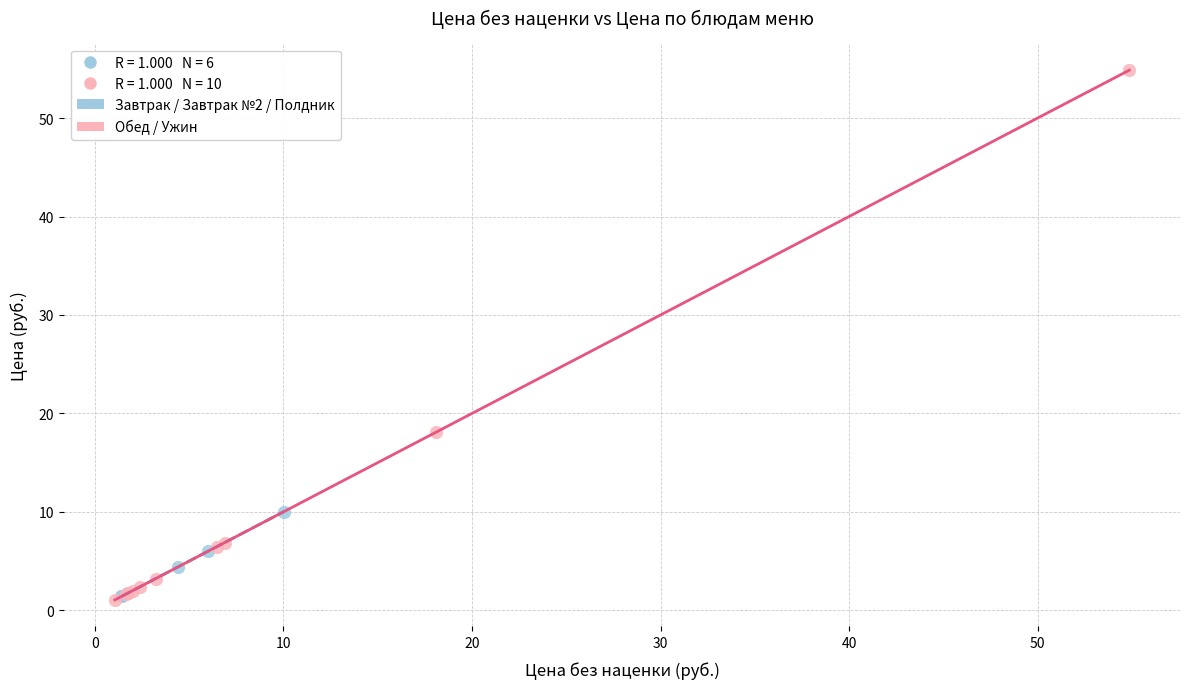

Which series contains the highest Y value?

Обед / Ужин